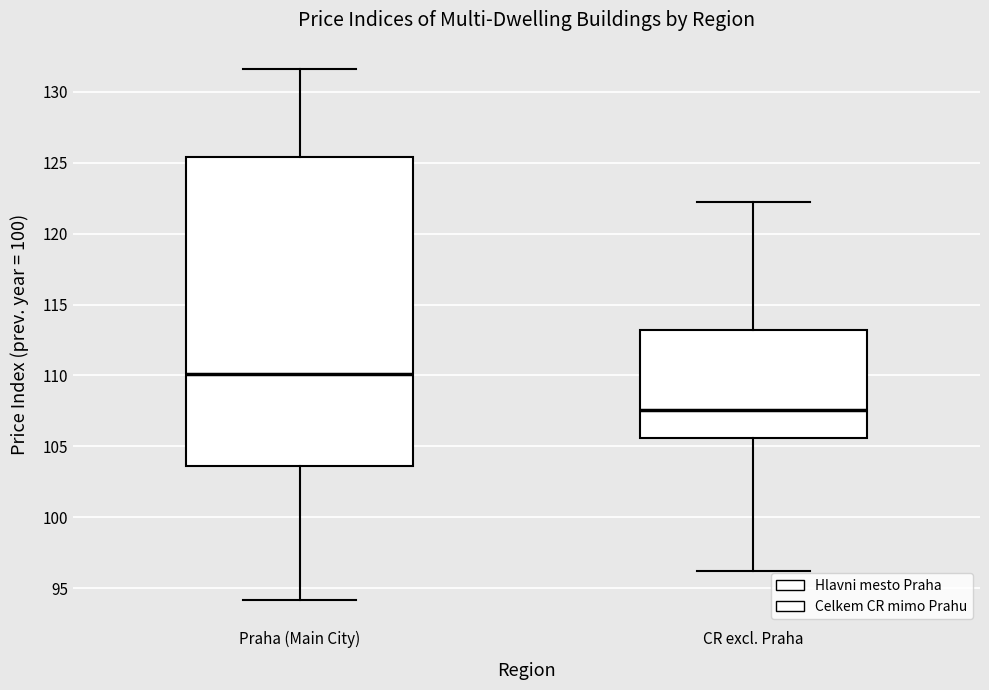

Which box's median line is the highest?

Praha (Main City)